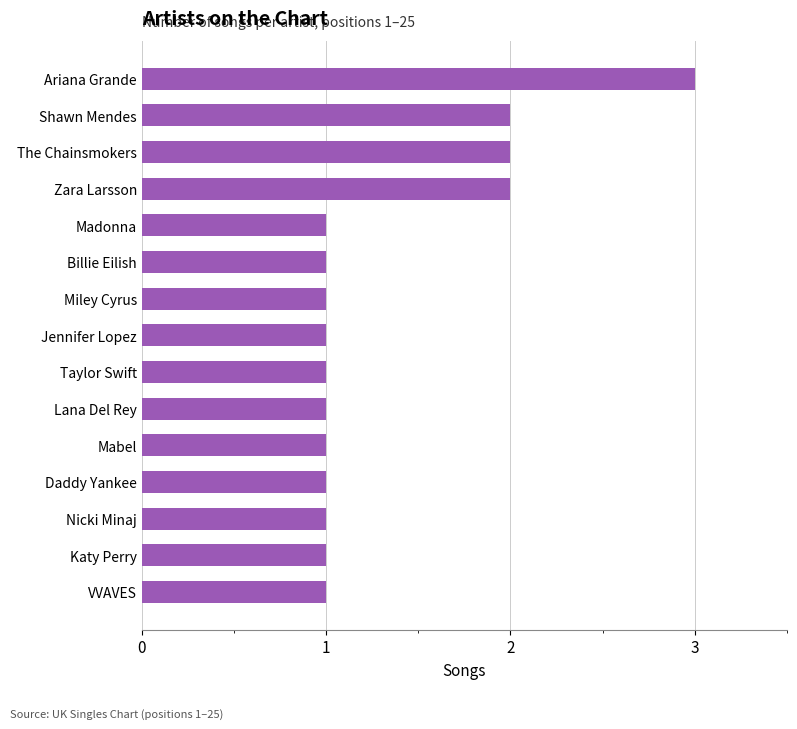

What is the ratio of the value at Lana Del Rey to the value at Ariana Grande?

0.3